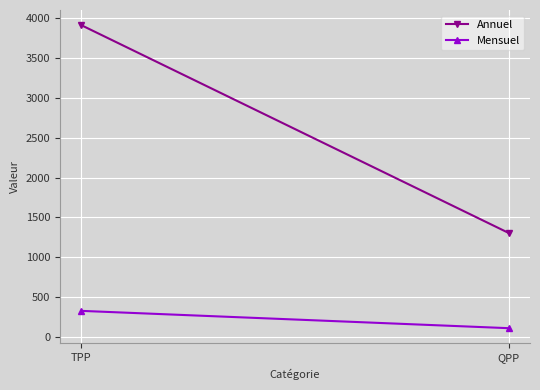

Between QPP and TPP, which is larger?

TPP